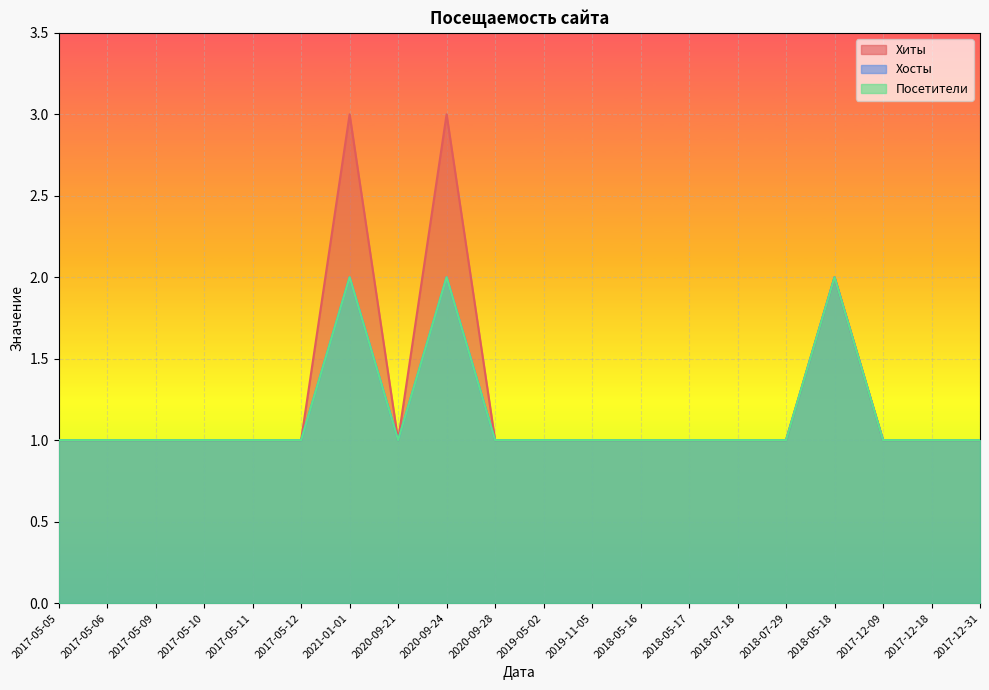

What position from the right is 2019-05-02?

10